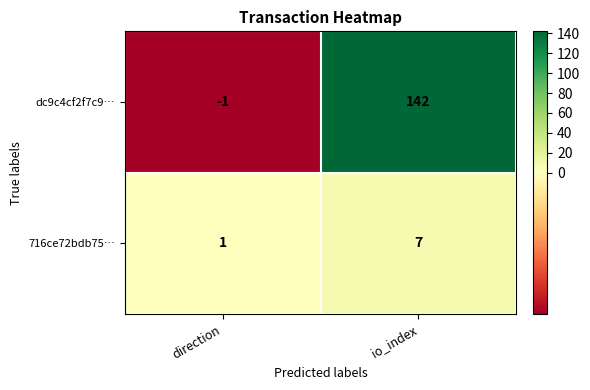

The dc9c4cf2f7c9… series shows -1 at direction. True or false?

True